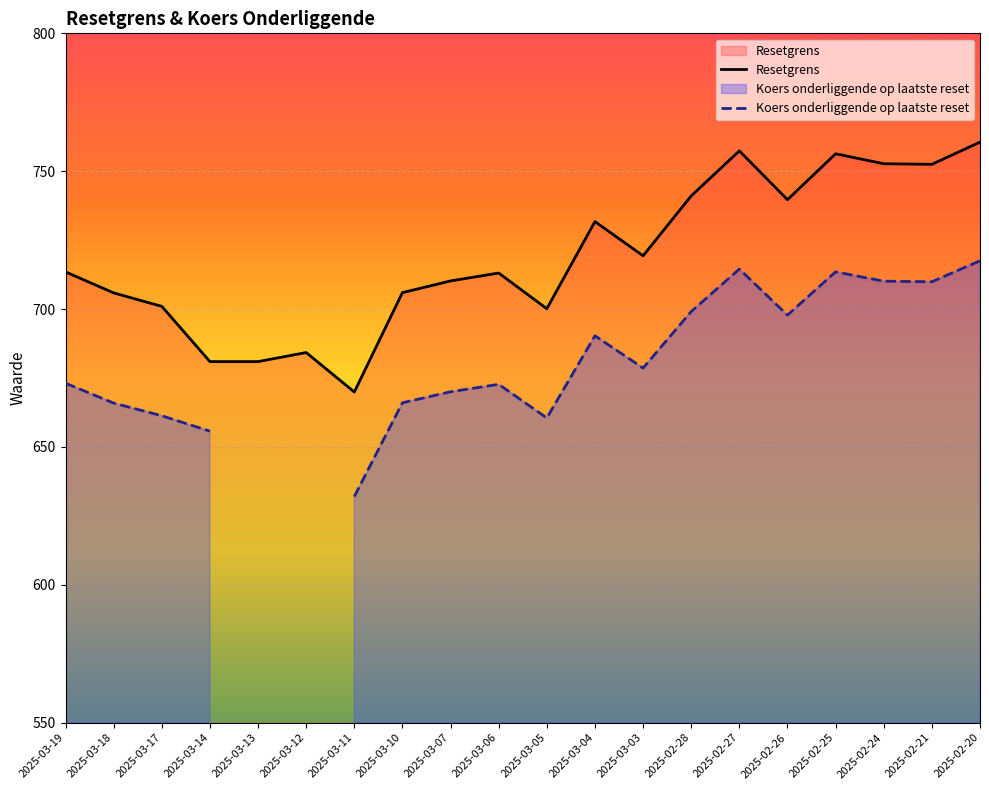

What is the label of the 11th point from the left?

2025-03-05